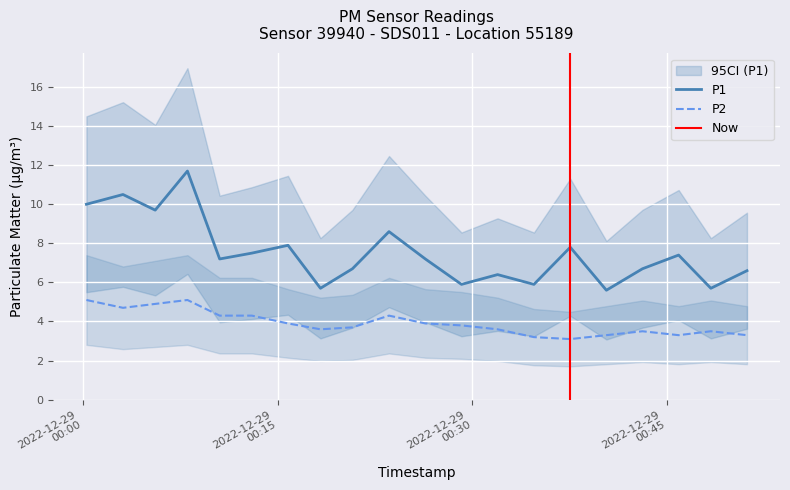

What is the difference between the maximum and second lowest values in the P1 series?

6.0